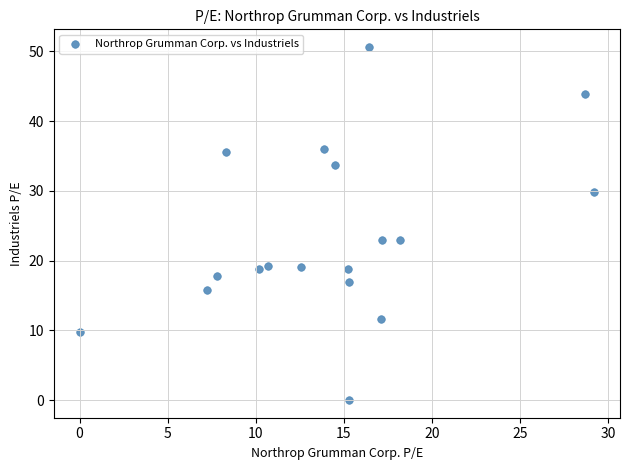

What is the range of X values (max minus min)?

29.2